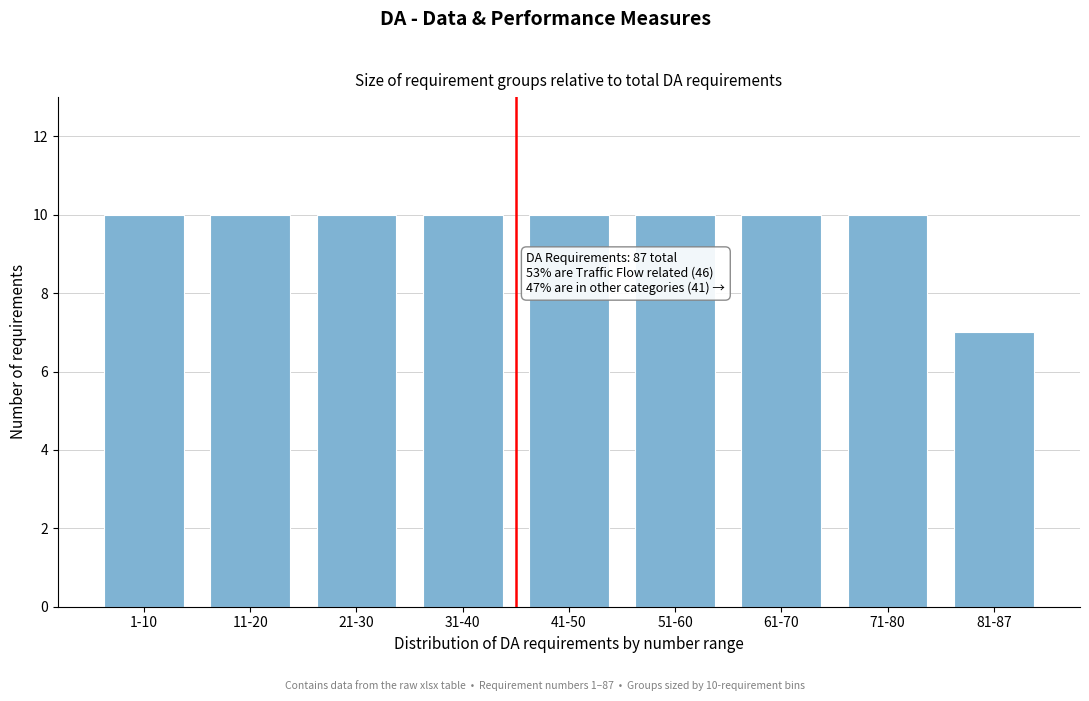

Reading right to left, list all the values displayed in this chart.

81-87=7	71-80=10	61-70=10	51-60=10	41-50=10	31-40=10	21-30=10	11-20=10	1-10=10